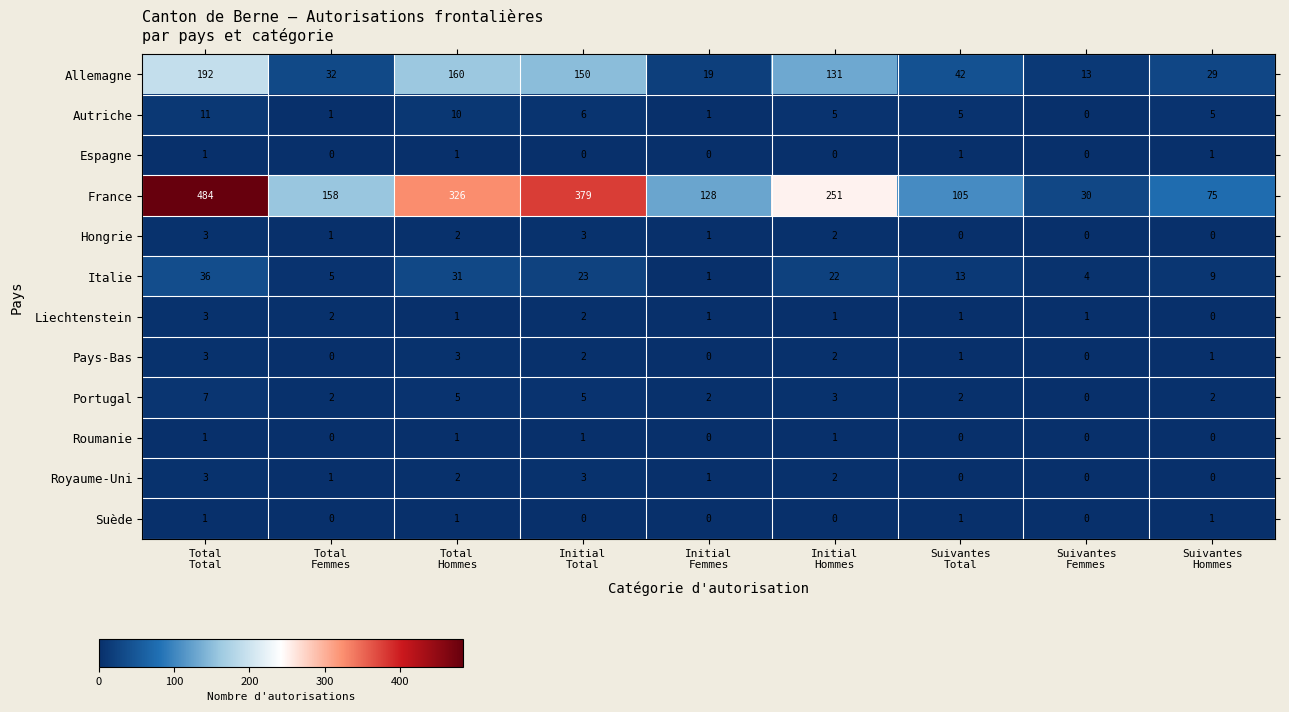

Which series has the largest total across all categories?

France